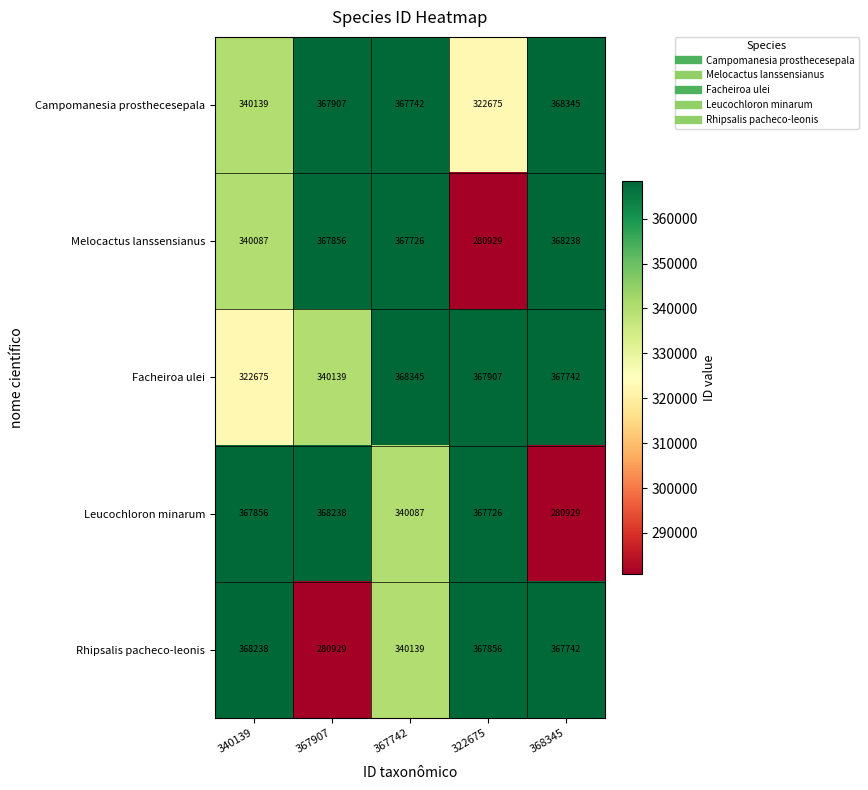

How many data points in Leucochloron minarum are less than 367726?

2